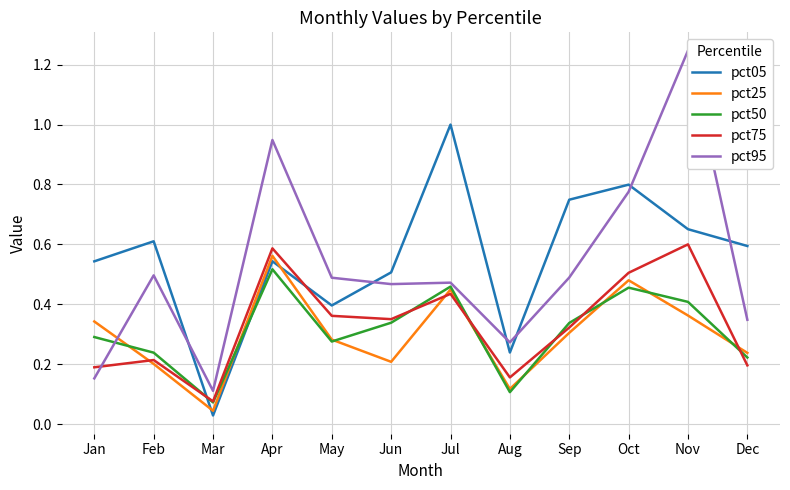

Which series has the largest total across all categories?

pct05